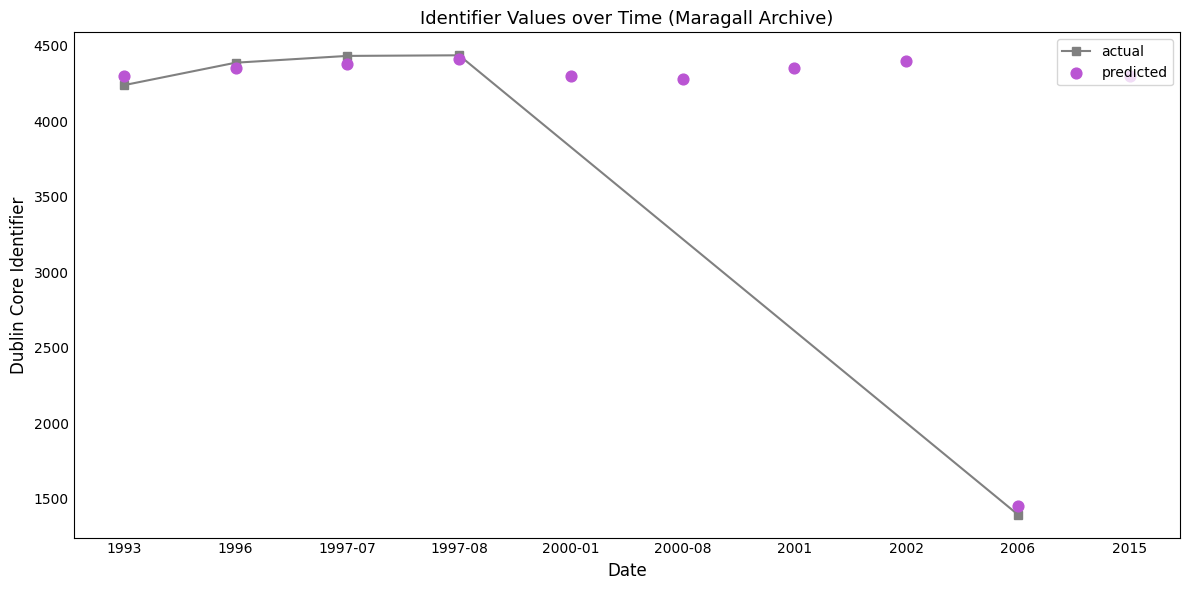

Approximately how many times larger is the value at 1996 compared to 1997-07?

1.0